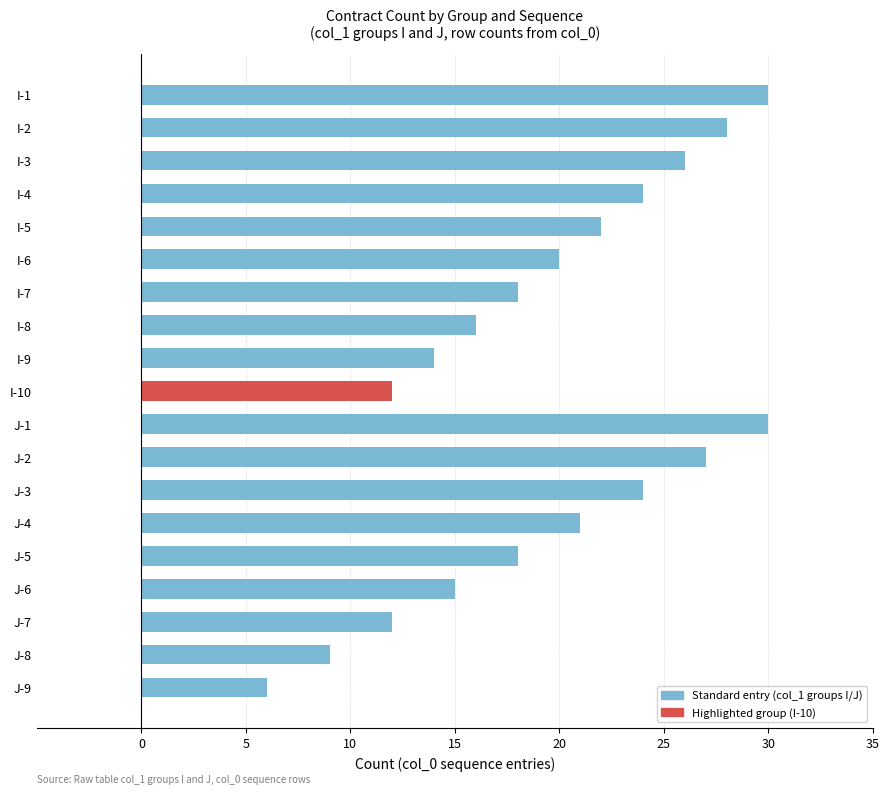

Reading bottom to top, extract all data points from this chart.

J-9=6	J-8=9	J-7=12	J-6=15	J-5=18	J-4=21	J-3=24	J-2=27	J-1=30	I-10=12	I-9=14	I-8=16	I-7=18	I-6=20	I-5=22	I-4=24	I-3=26	I-2=28	I-1=30